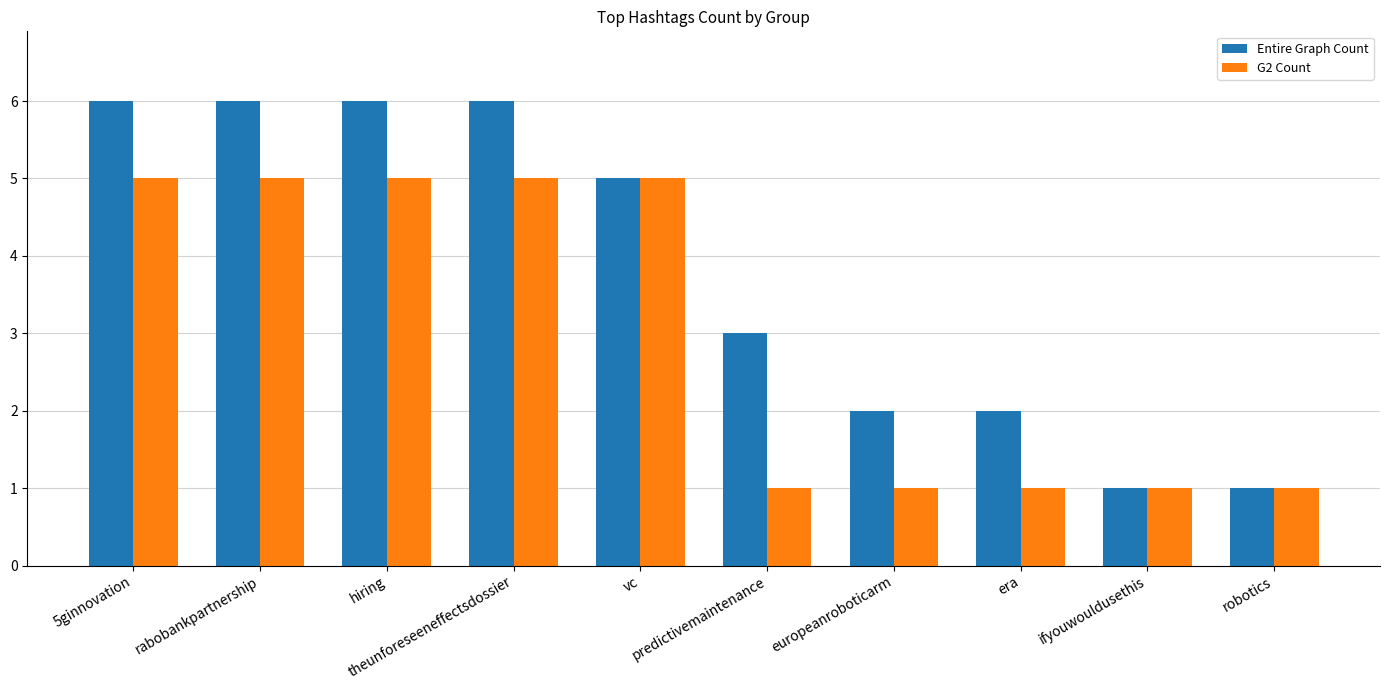

What is the sum of all G2 Count values?

30